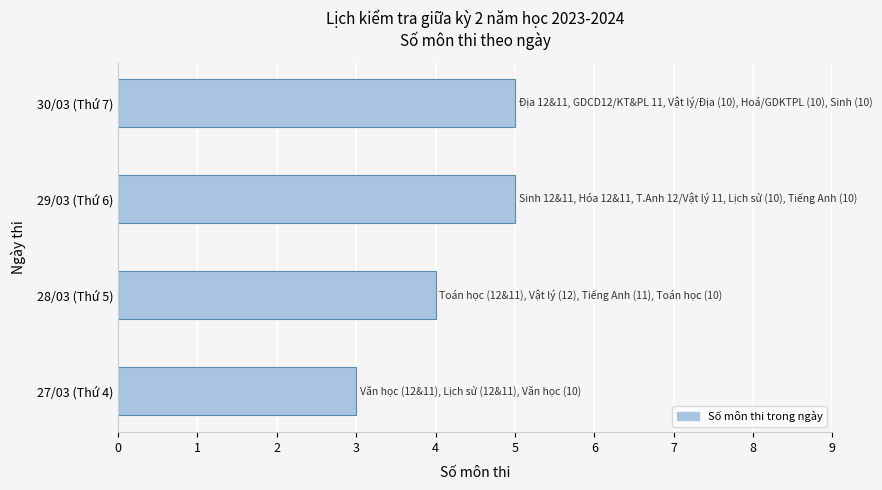

What is the average value?

4